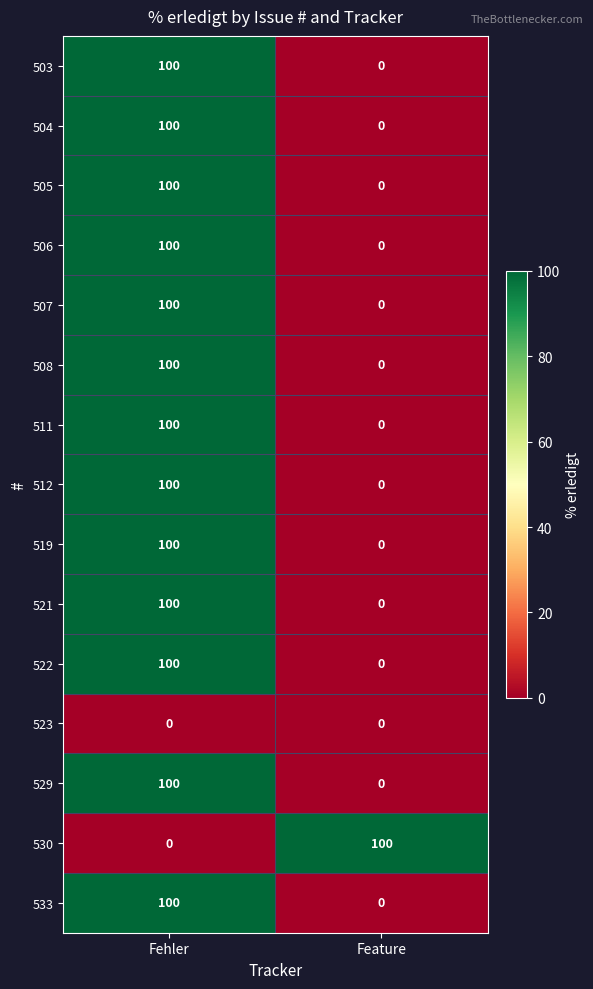

List the labels in order of 511 value, smallest first.

Feature, Fehler